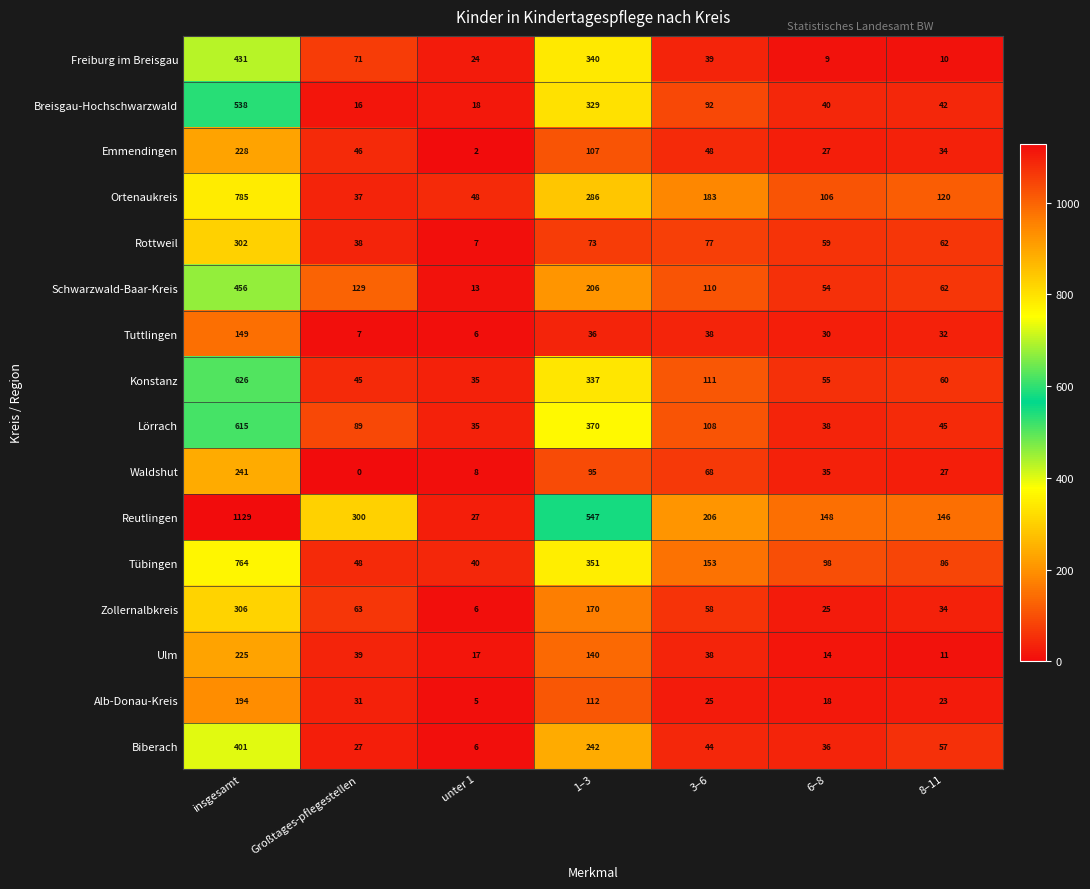

Which label corresponds to the largest value in the chart?

insgesamt